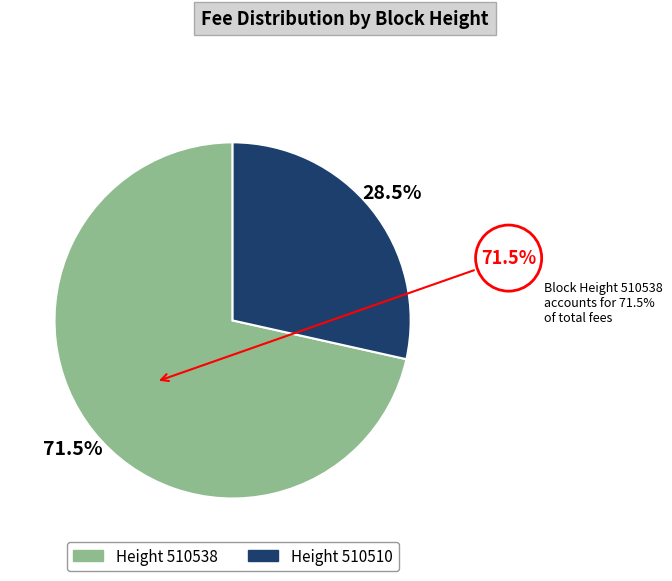

Rank the categories by value from lowest to highest.

510510, 510538